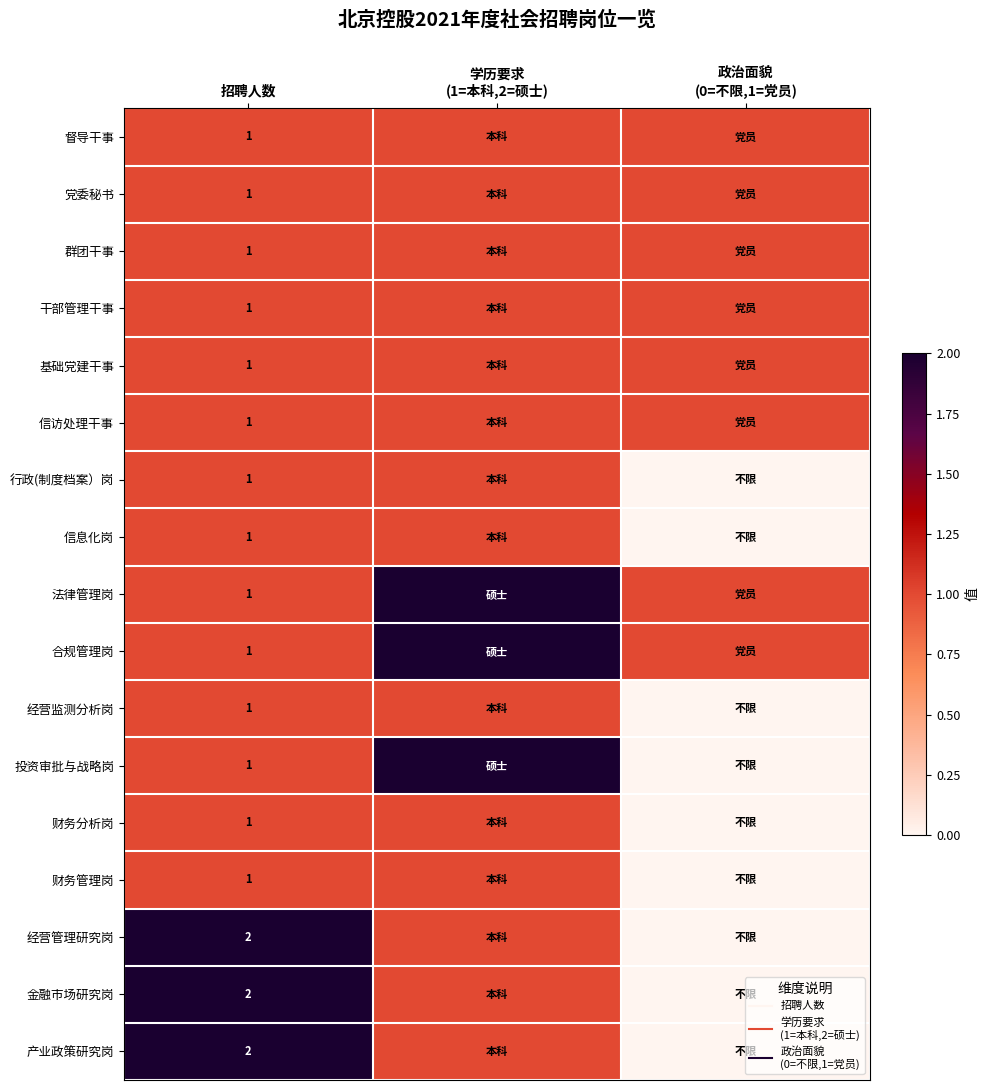

At how many categories does at least one series exceed 0?

3